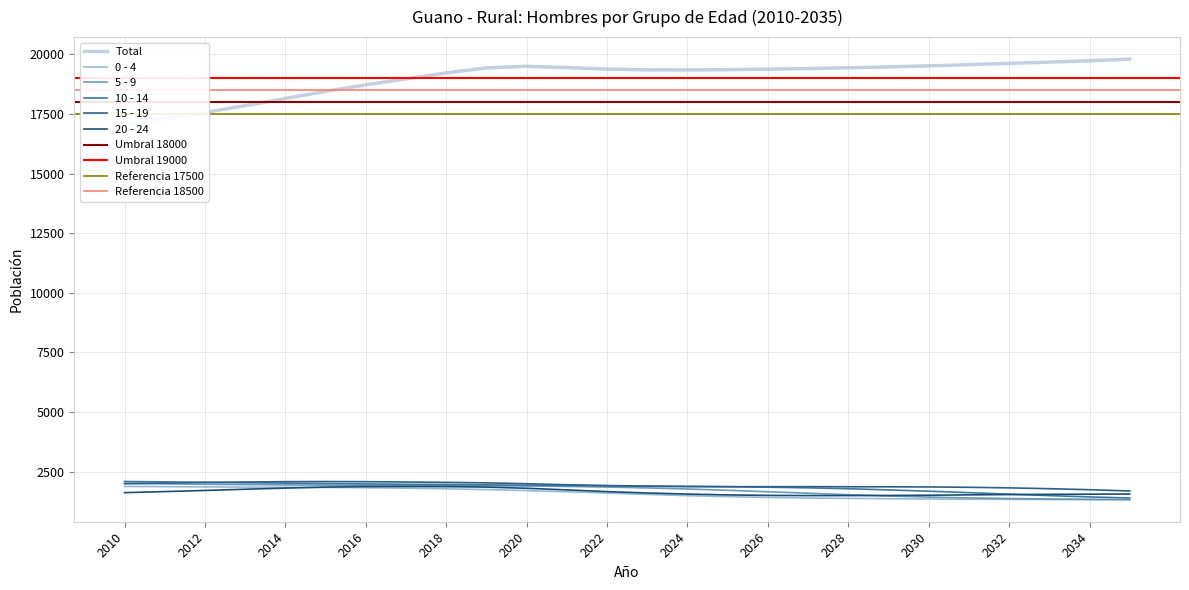

What value does the 15 - 19 series have at 2026, to the nearest 50?

1850